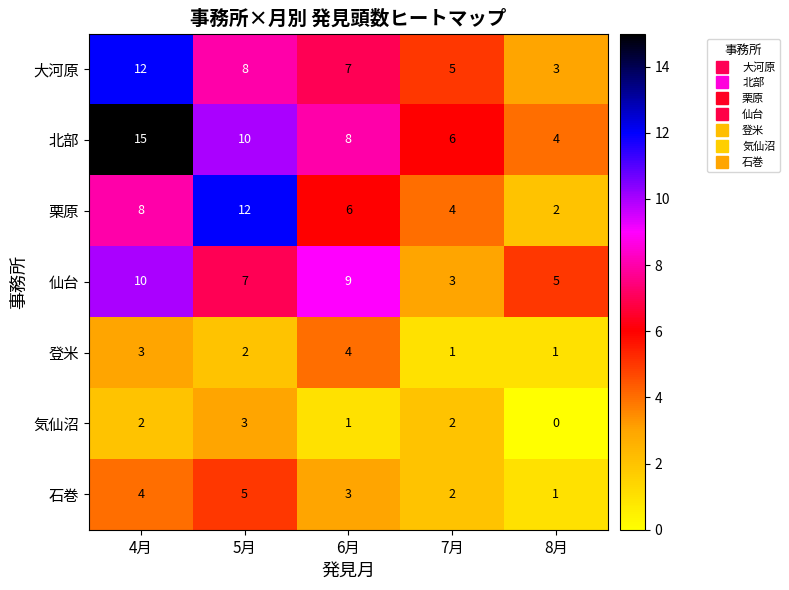

What is the sum of the 気仙沼 values at 4月 and 7月?

4